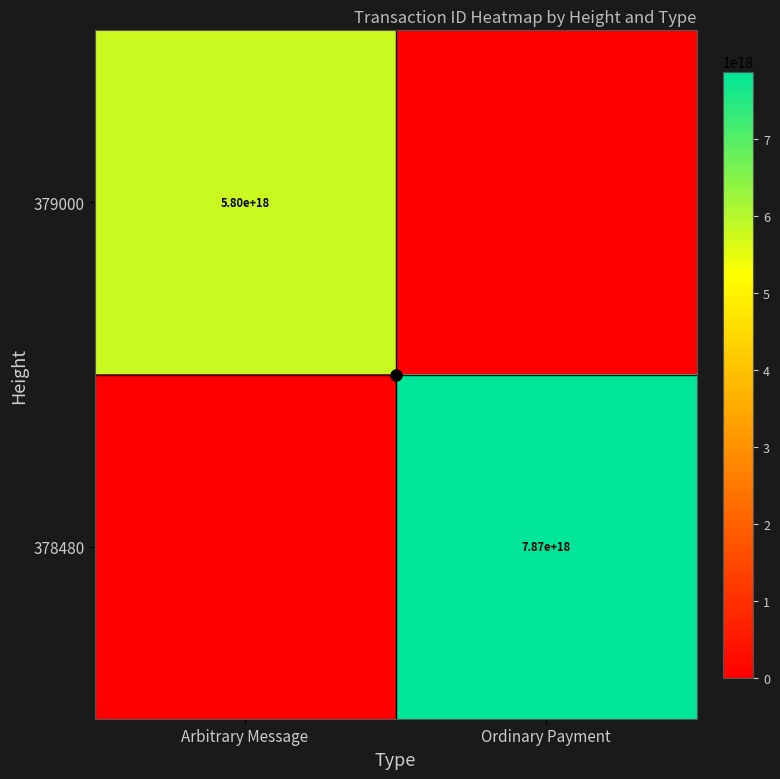

Which has a higher value, Arbitrary Message or Ordinary Payment?

Arbitrary Message